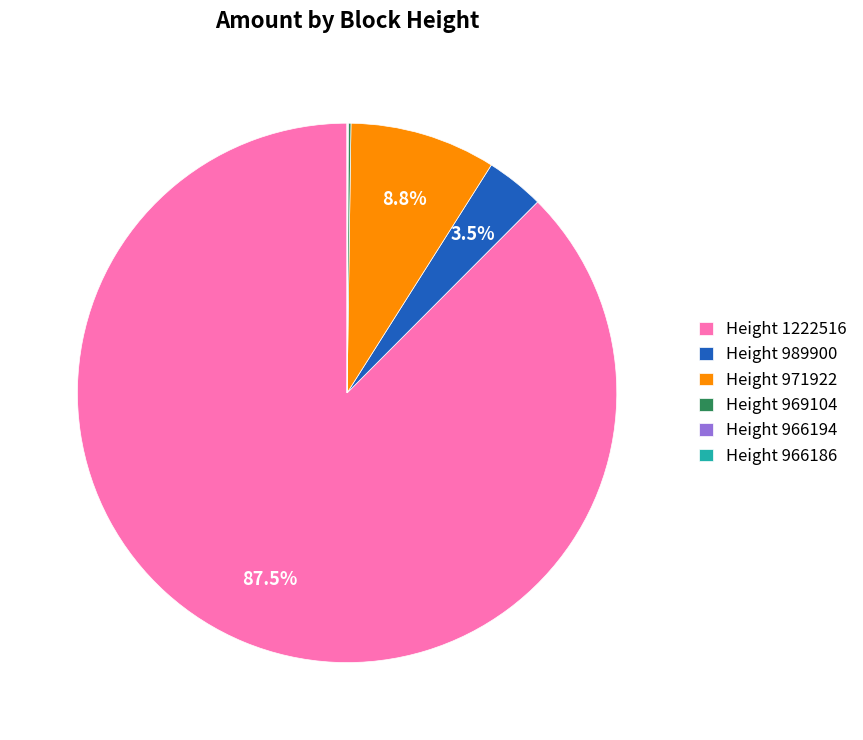

Between Height 989900 and Height 1222516, which is larger?

Height 1222516